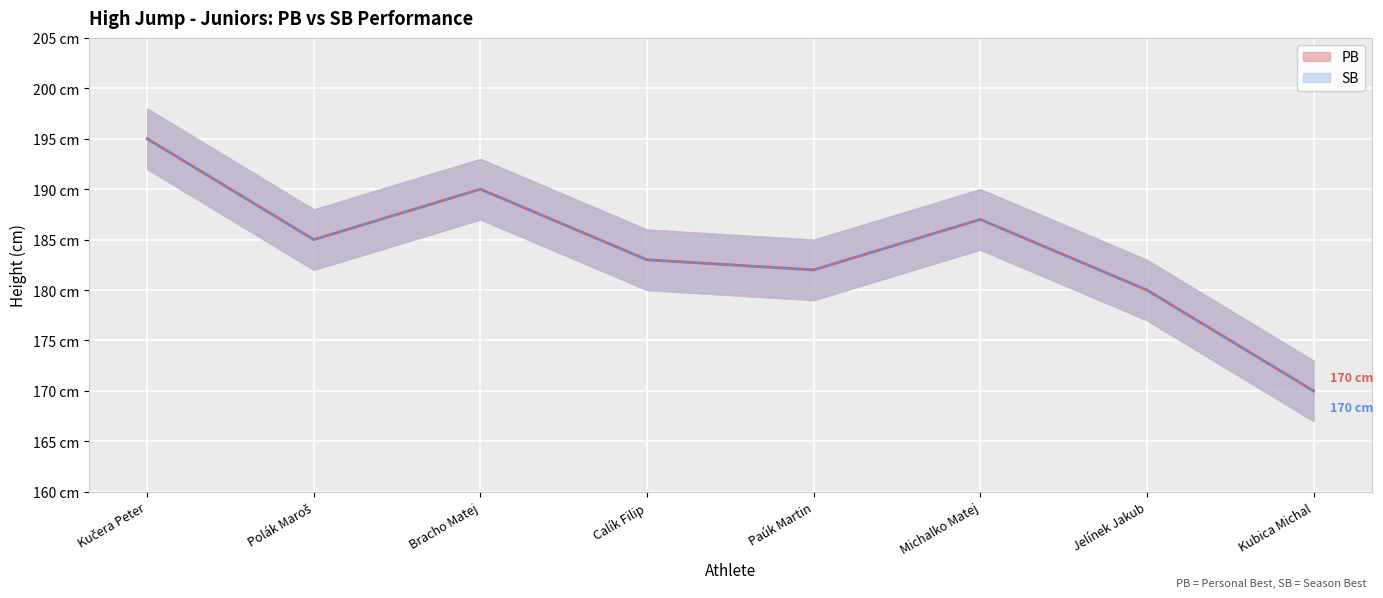

At which category does the chart reach its peak across all series?

Kučera Peter